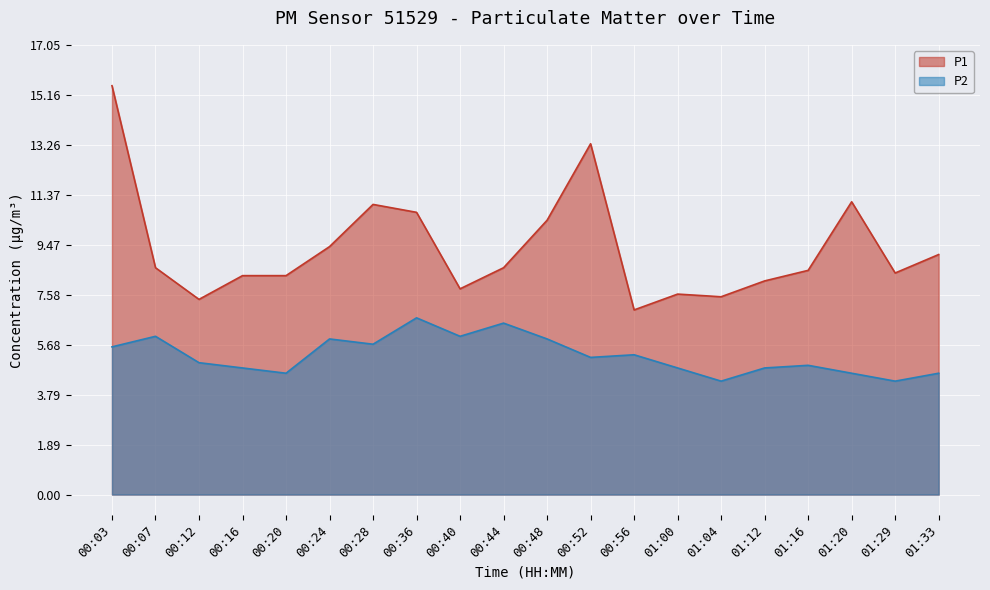

What is the difference between the maximum and minimum values in the P2 series?

2.4